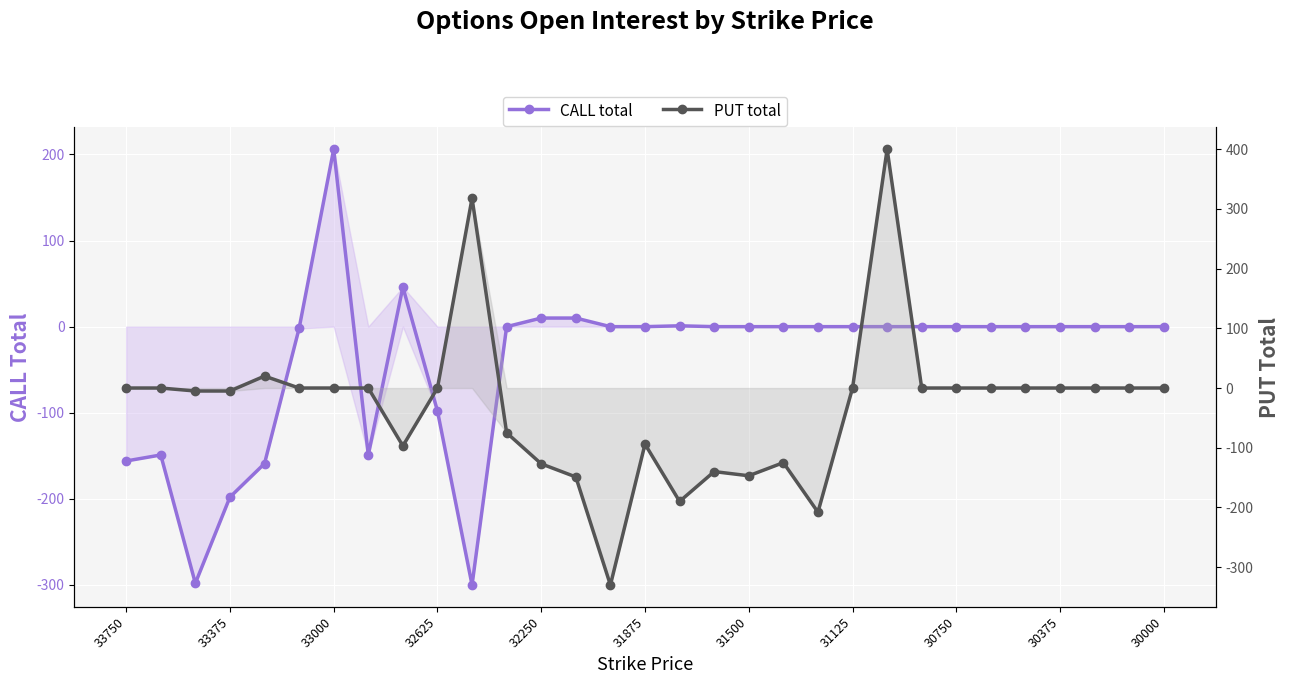

Rank the series by their maximum value, from highest to lowest.

PUT total, CALL total